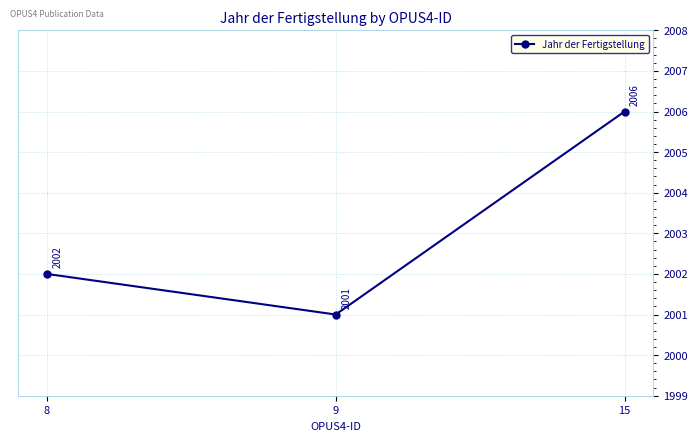

Which category has the highest value across all series?

15